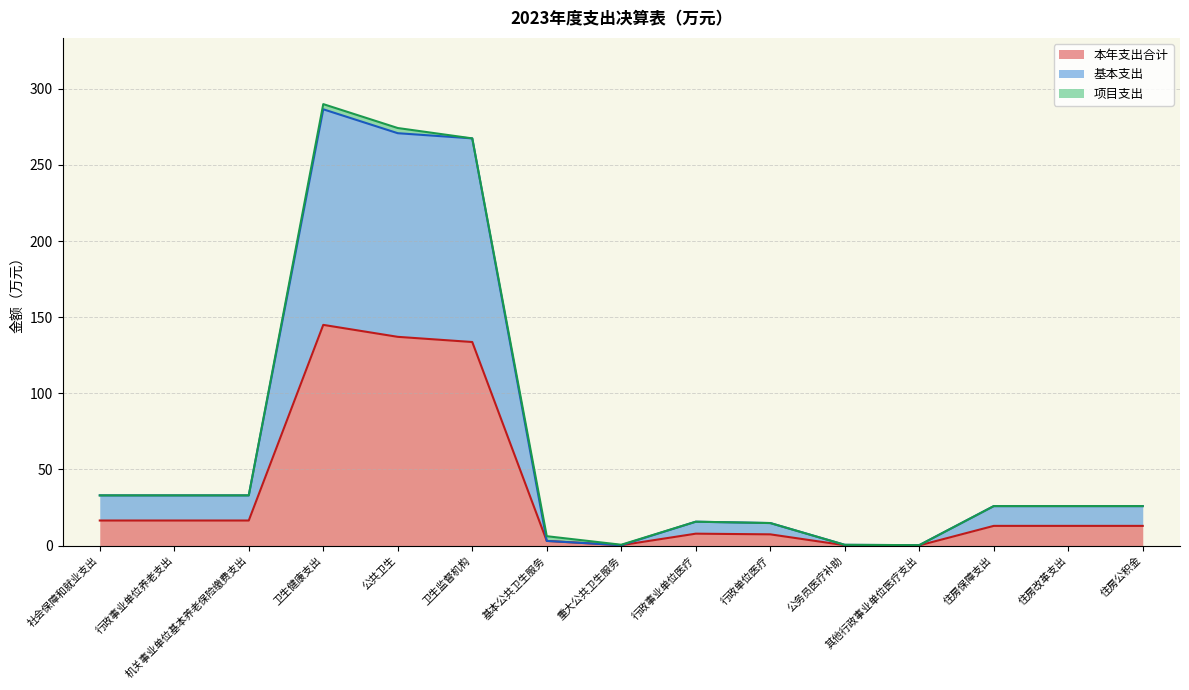

At which category is the sum across all series the highest?

卫生健康支出